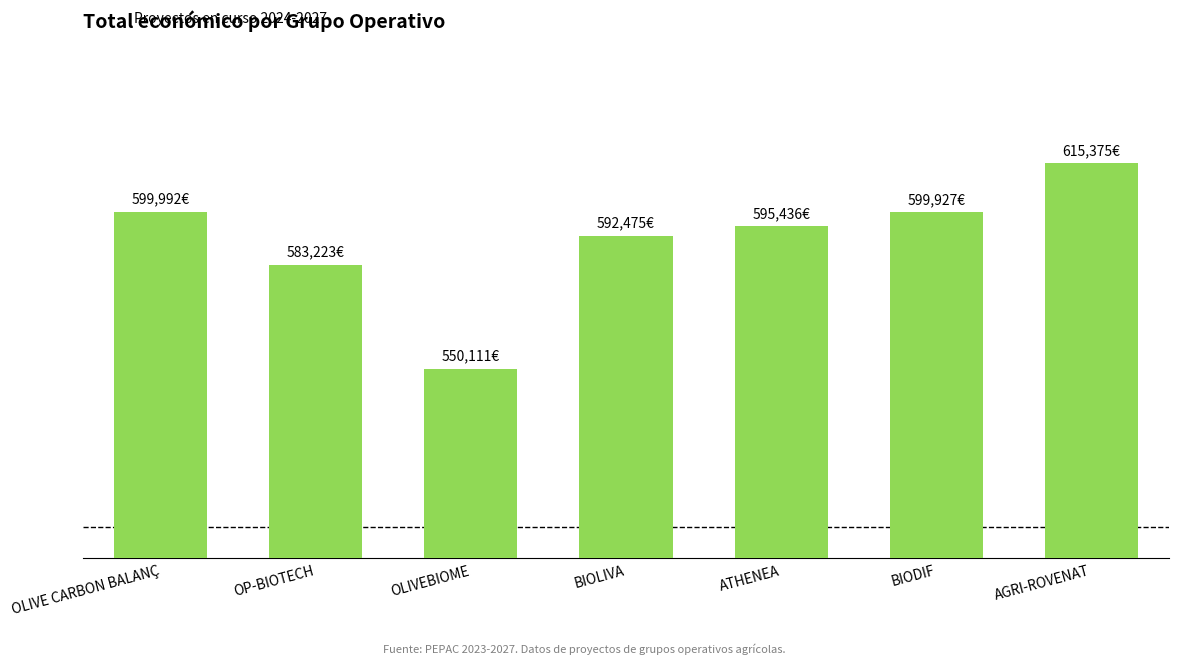

Are the bars horizontal?

No